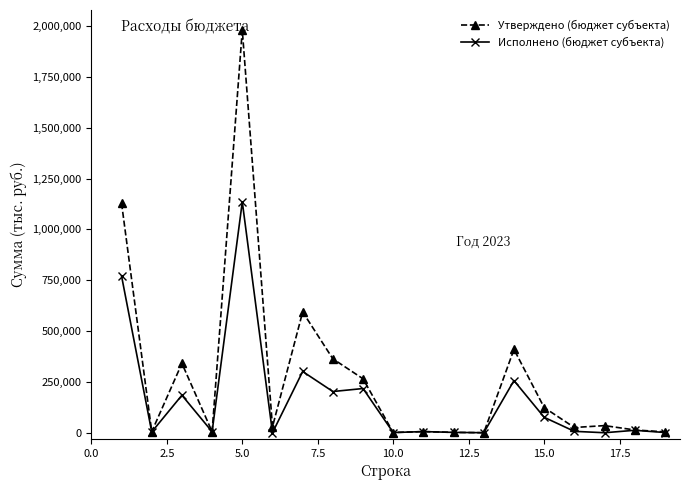

What are all the series names shown in the legend?

Утверждено (бюджет субъекта), Исполнено (бюджет субъекта)